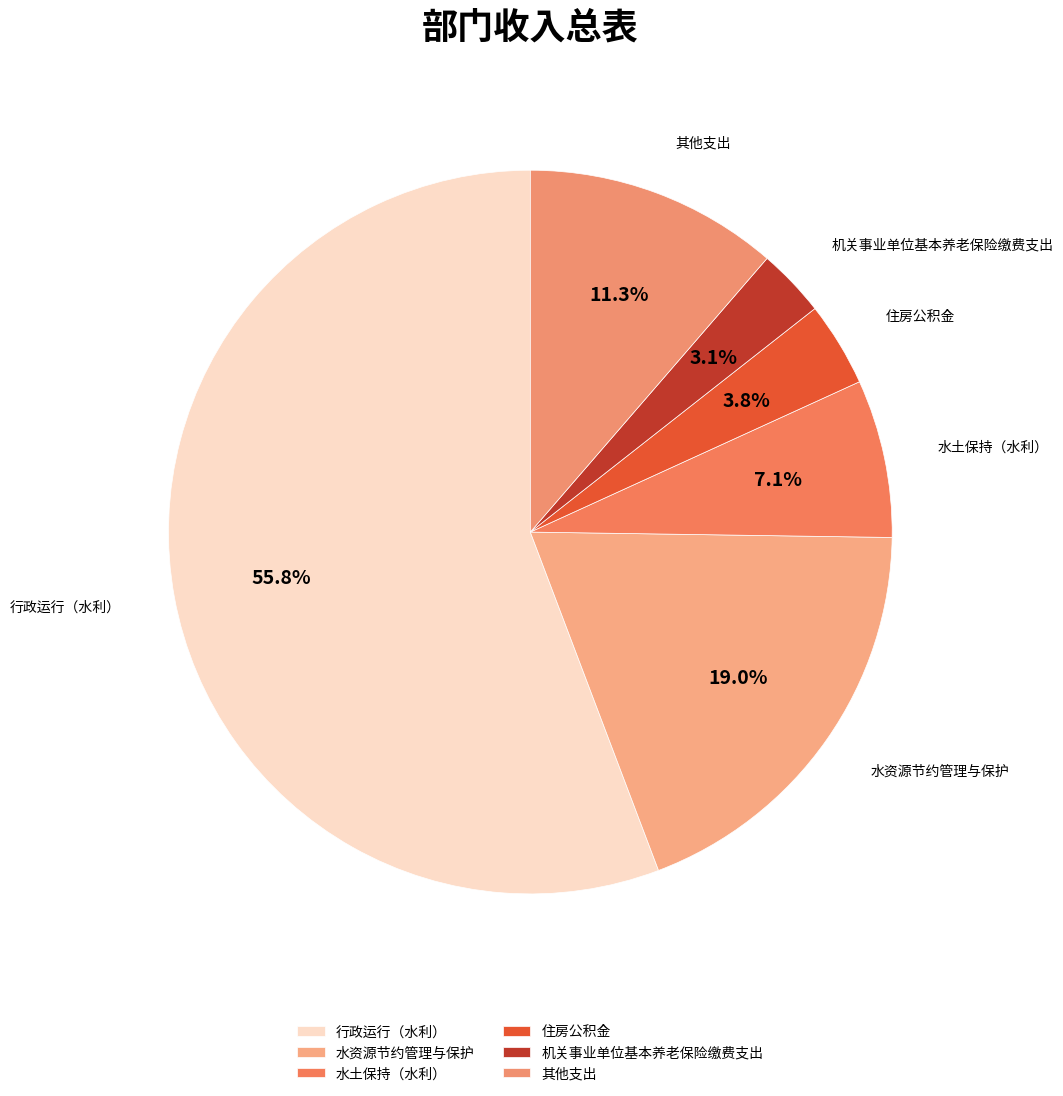

How many segments does this pie chart have?

6